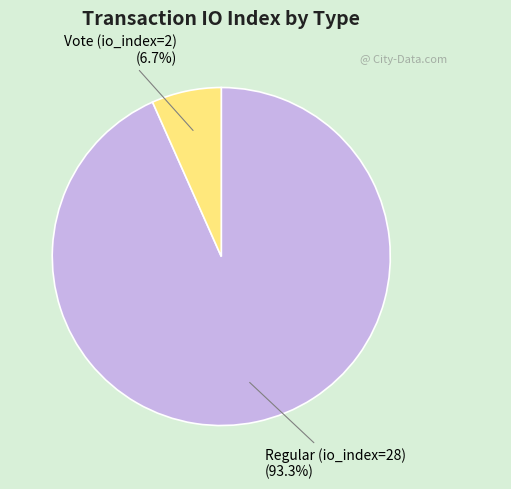

Does any single category account for the majority?

Yes